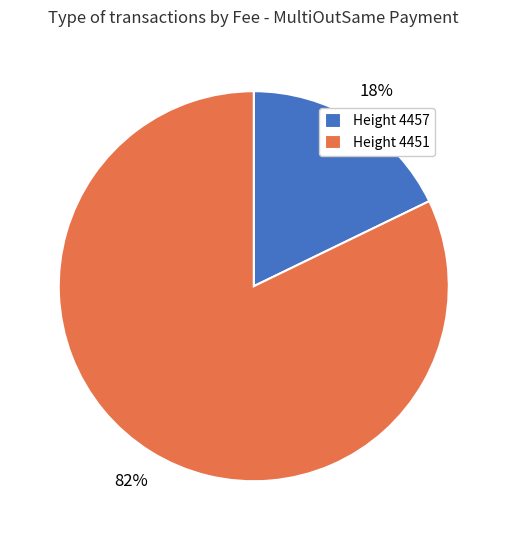

To the nearest percent, what is the difference between the largest and smallest slice percentages?

64%